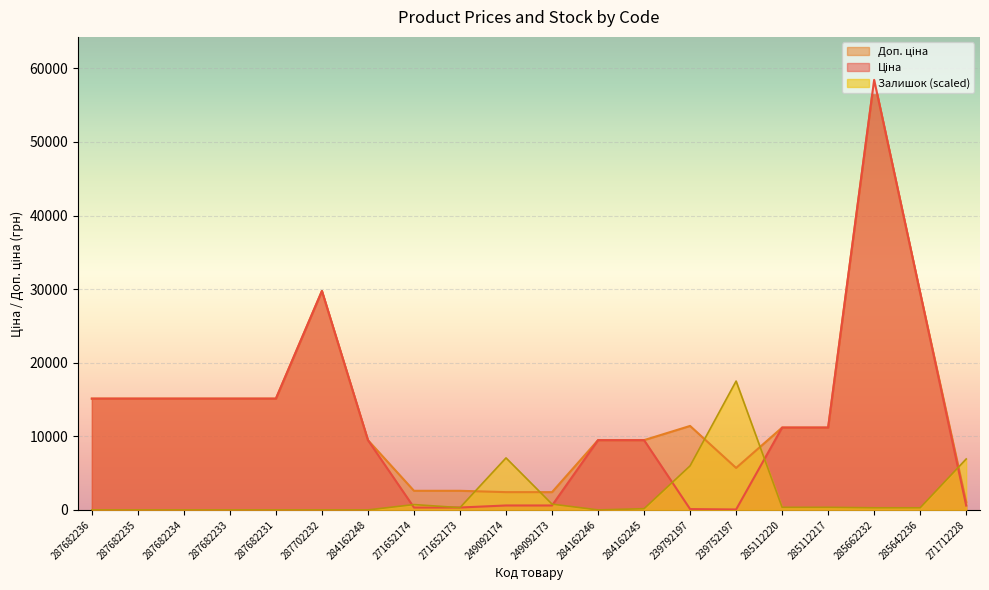

In Доп. ціна, how many points are higher than both neighbors (excluding endpoints)?

3